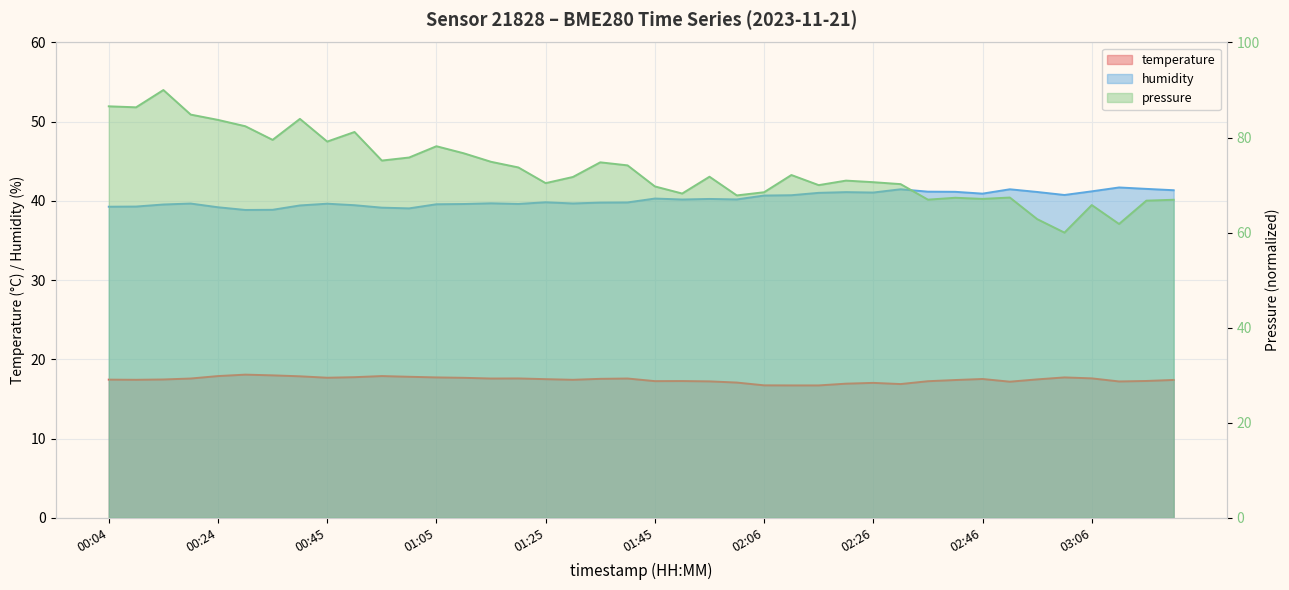

What is the value of the temperature point at the 10th from the left?

17.8